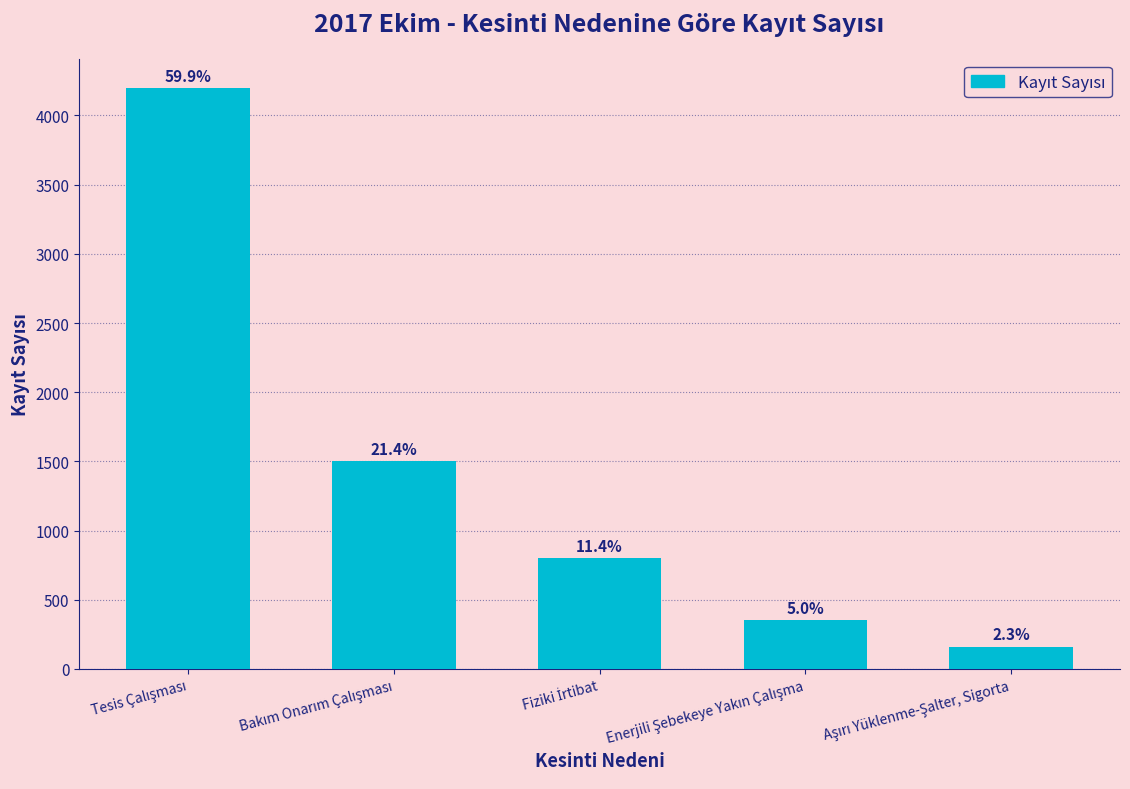

How many series are shown in this chart?

1